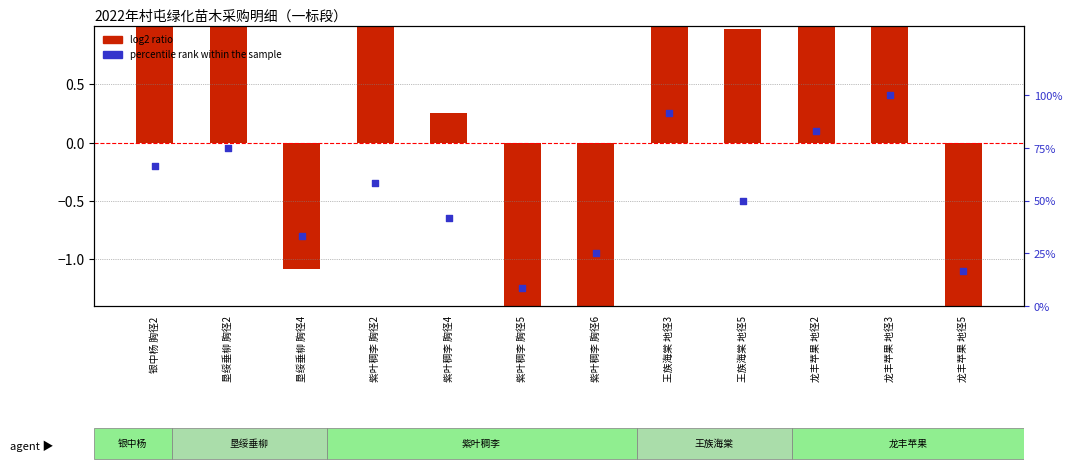

Which series has the largest total across all categories?

percentile rank within the sample